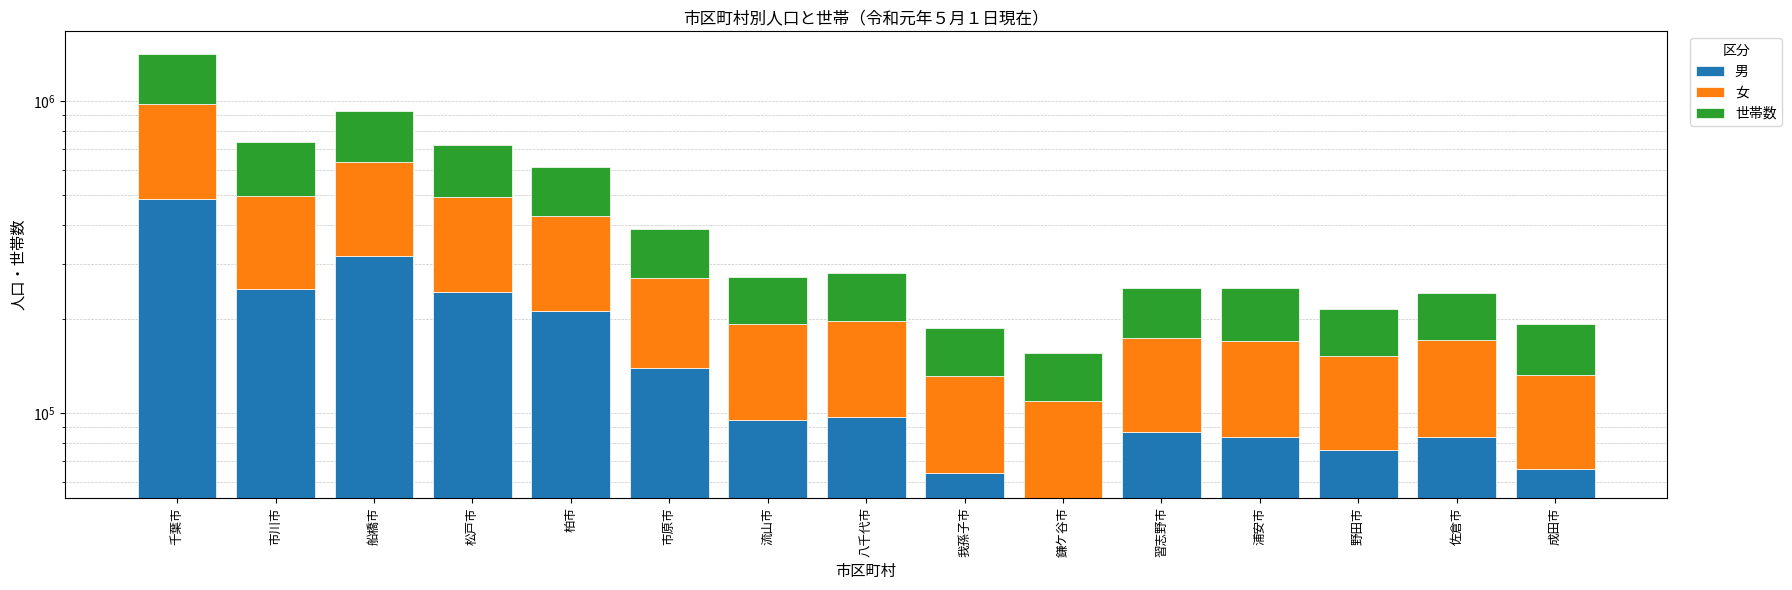

What position from the left is 船橋市?

3